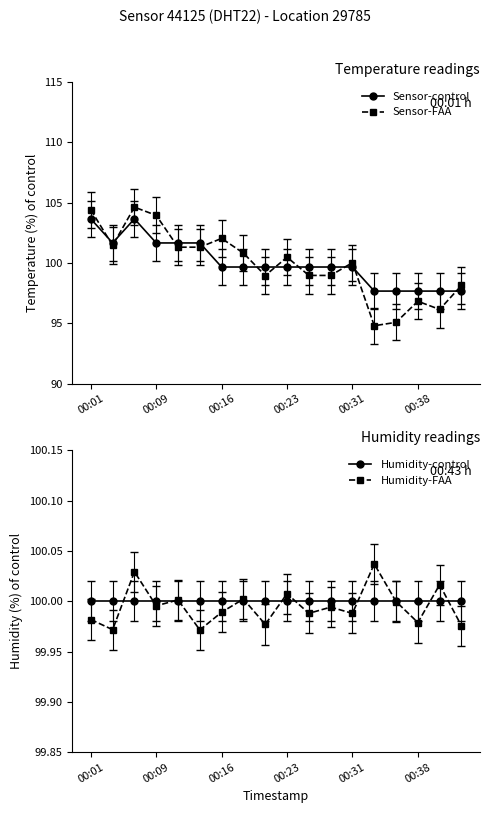

Count the Sensor-control values in the range 97 to 101.

12